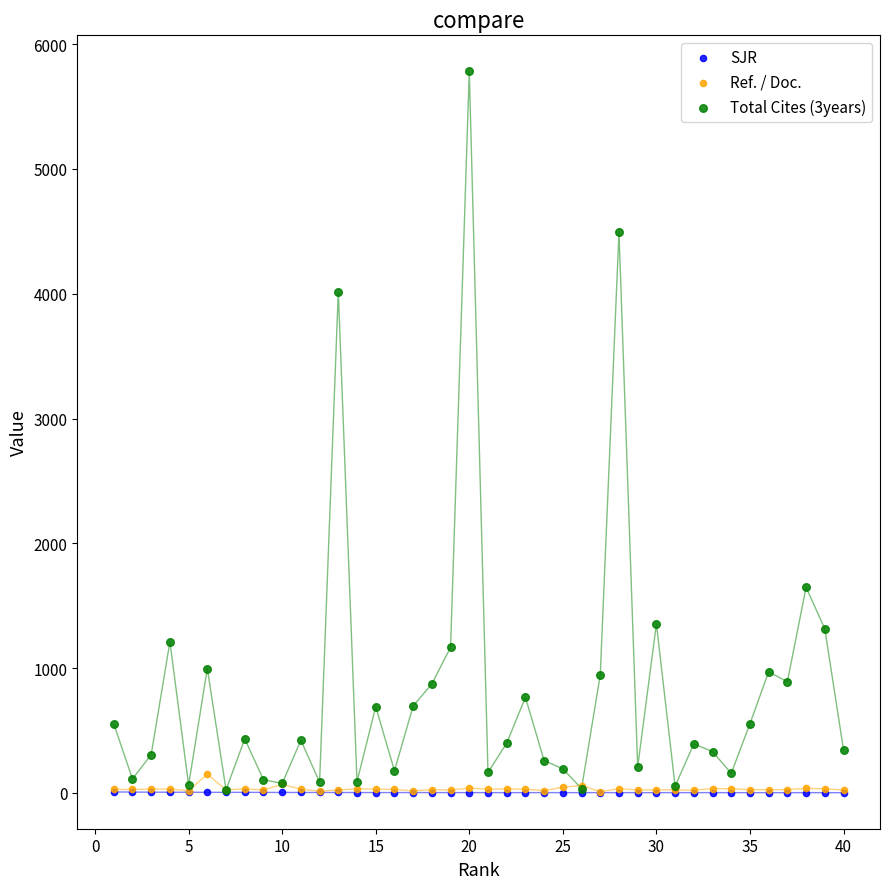

Which series has the widest spread of Y values?

Total Cites (3years)